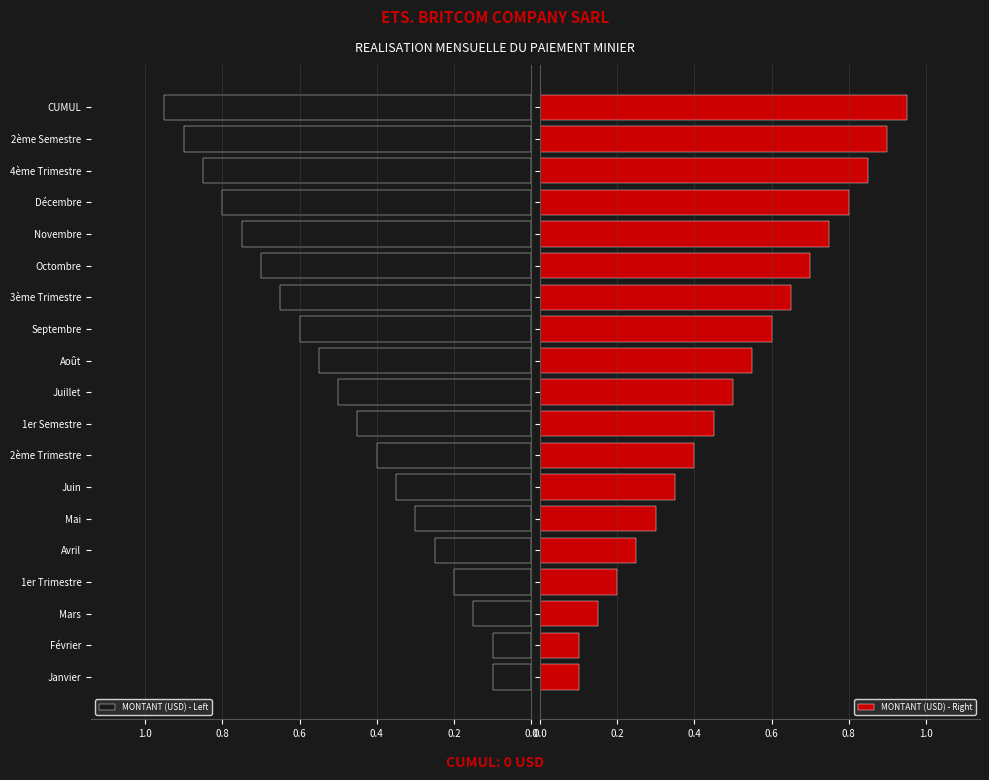

True or false: MONTANT (USD) - Left has a value of 0.0 at Janvier.

False